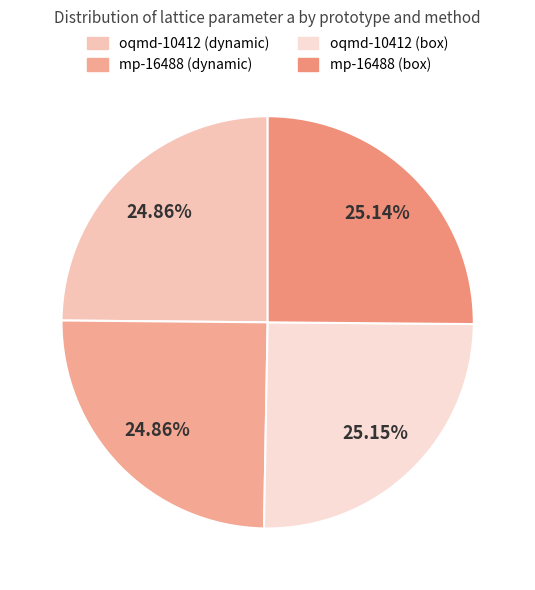

Does mp-16488 (dynamic) represent more than half of the total?

No